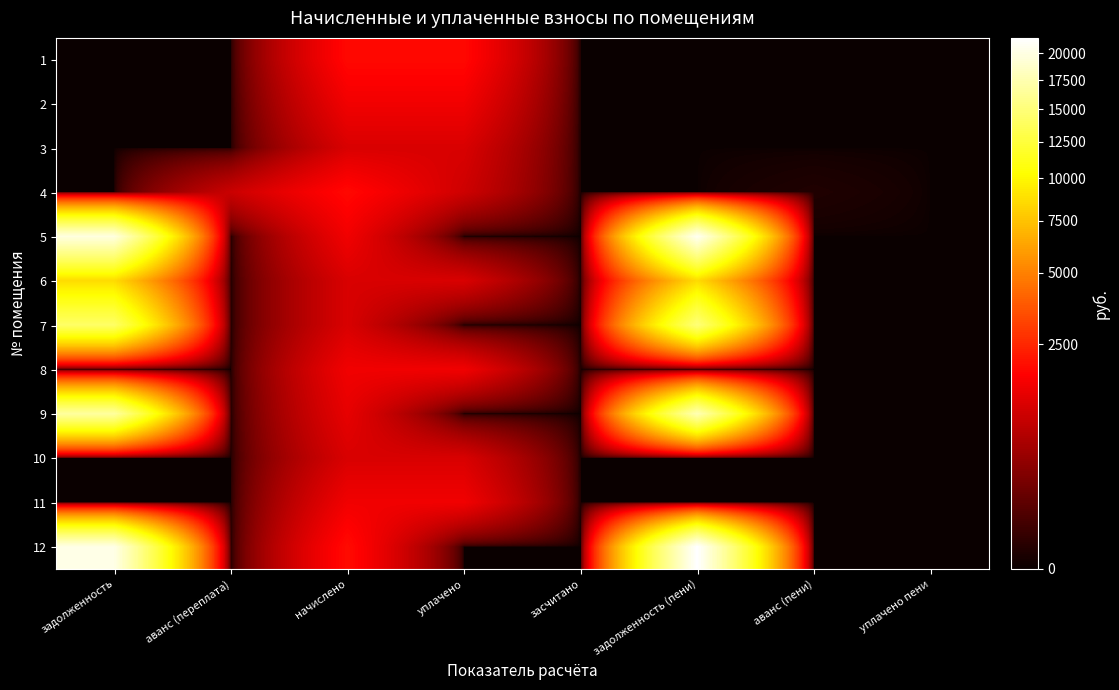

At how many categories does at least one series exceed 3994?

2